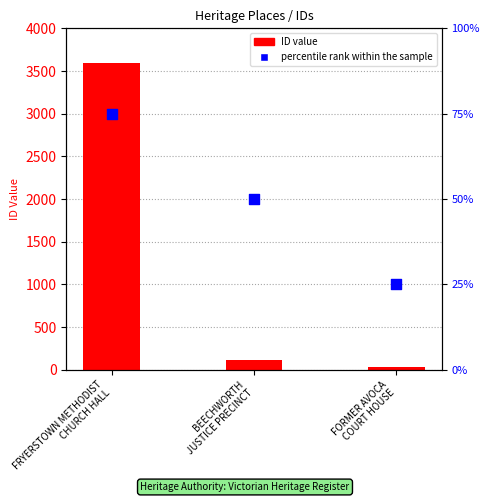

What is the change in value from FRYERSTOWN METHODIST
CHURCH HALL to FORMER AVOCA
COURT HOUSE?

-50